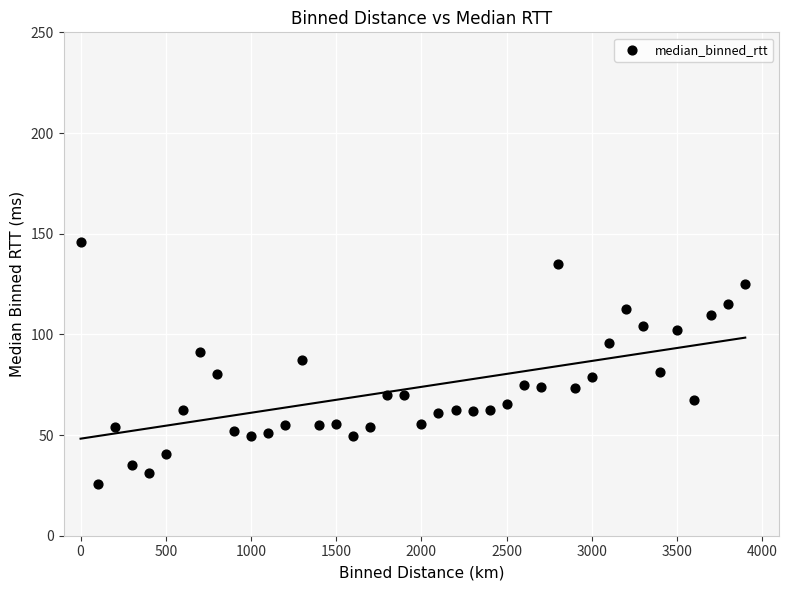

What is the range of Y values (max minus min)?

120.1